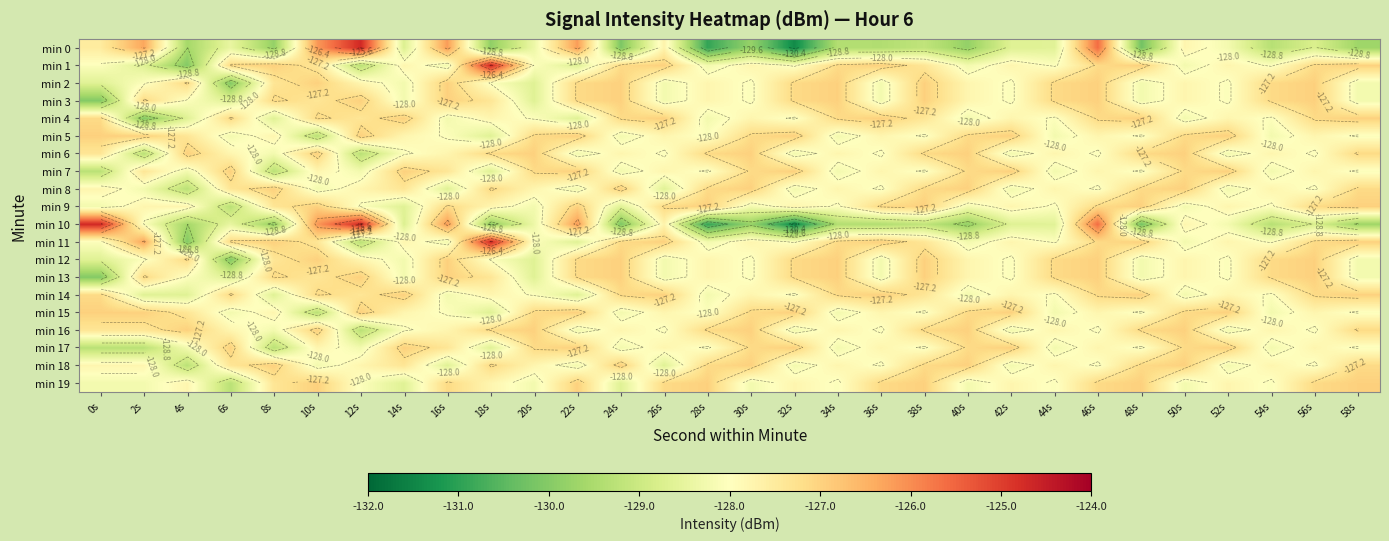

True or false: min 3 has a value of -128.1 at 30s.

True